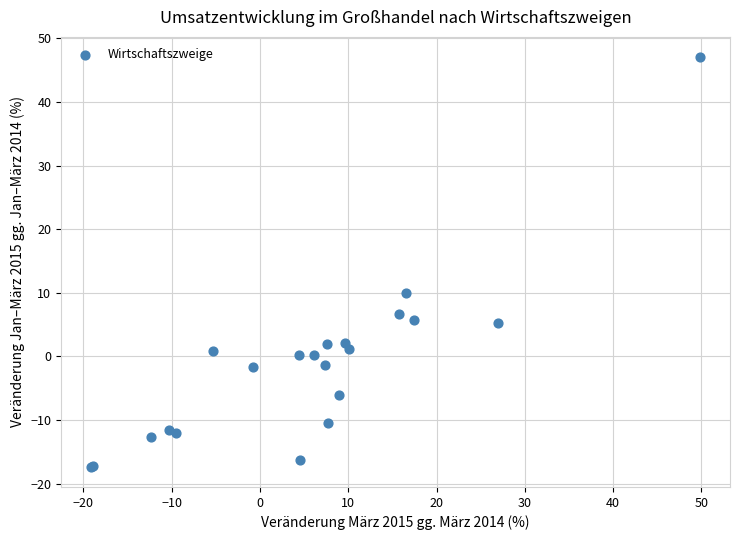

What Y value in the scatter plot is closest to 14?

9.9